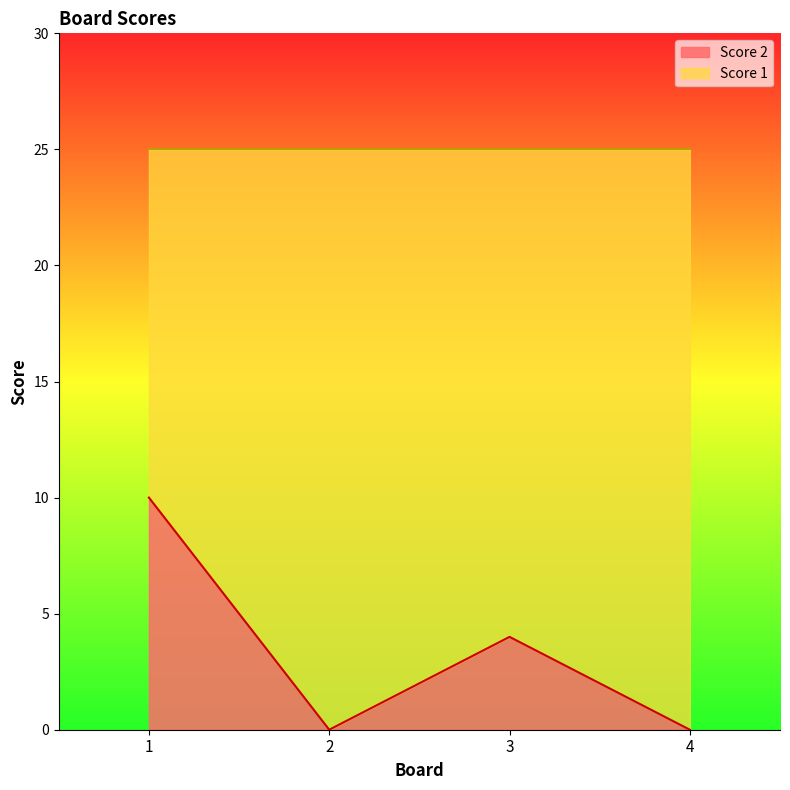

Does the chart display data point markers on the line(s)?

No